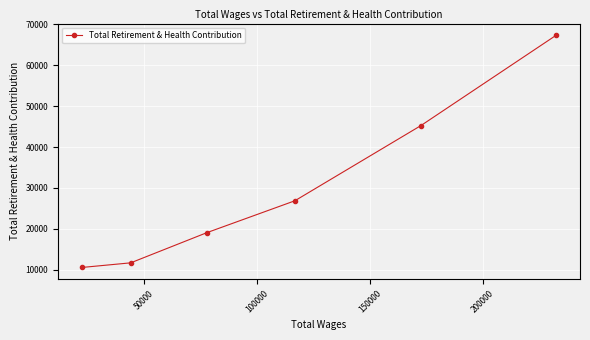

What is the greatest value displayed?

67306